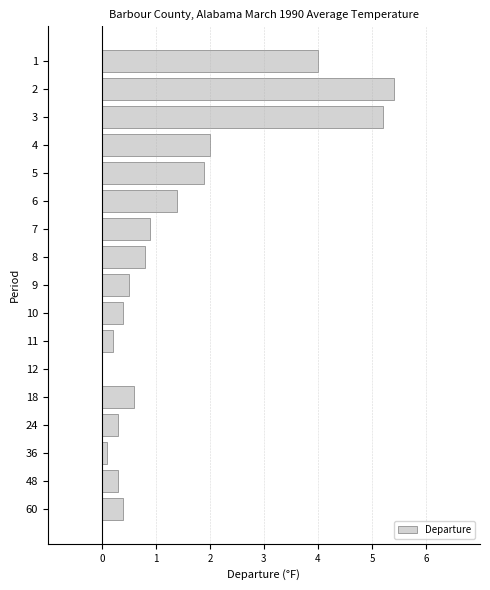

Is it true that the value at 3 is 2.1?

False